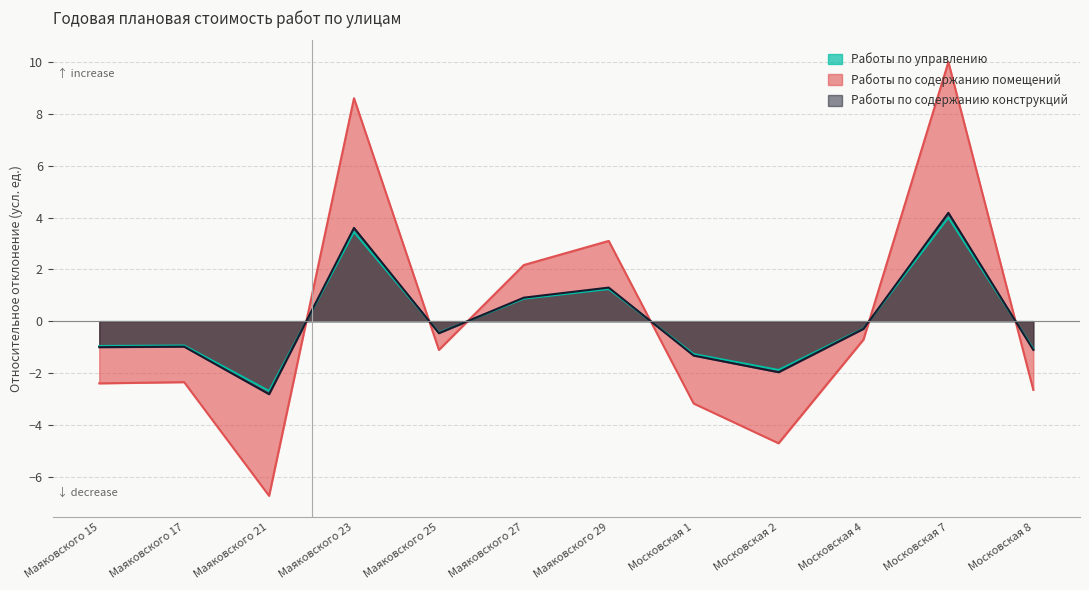

At which category does Работы по содержанию конструкций reach its first local peak?

Маяковского 17